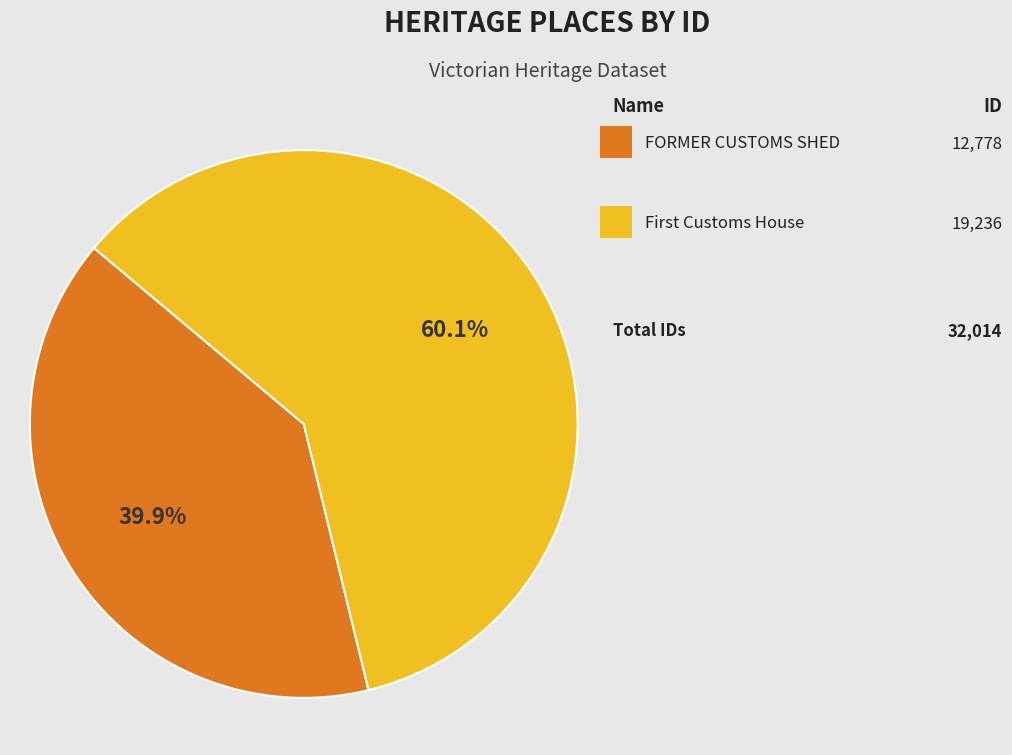

Does any single category account for the majority?

Yes